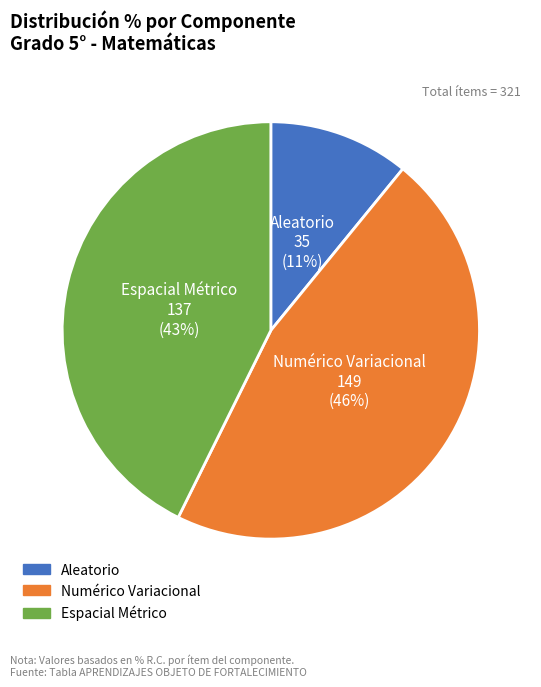

Is there a majority slice in this chart?

No